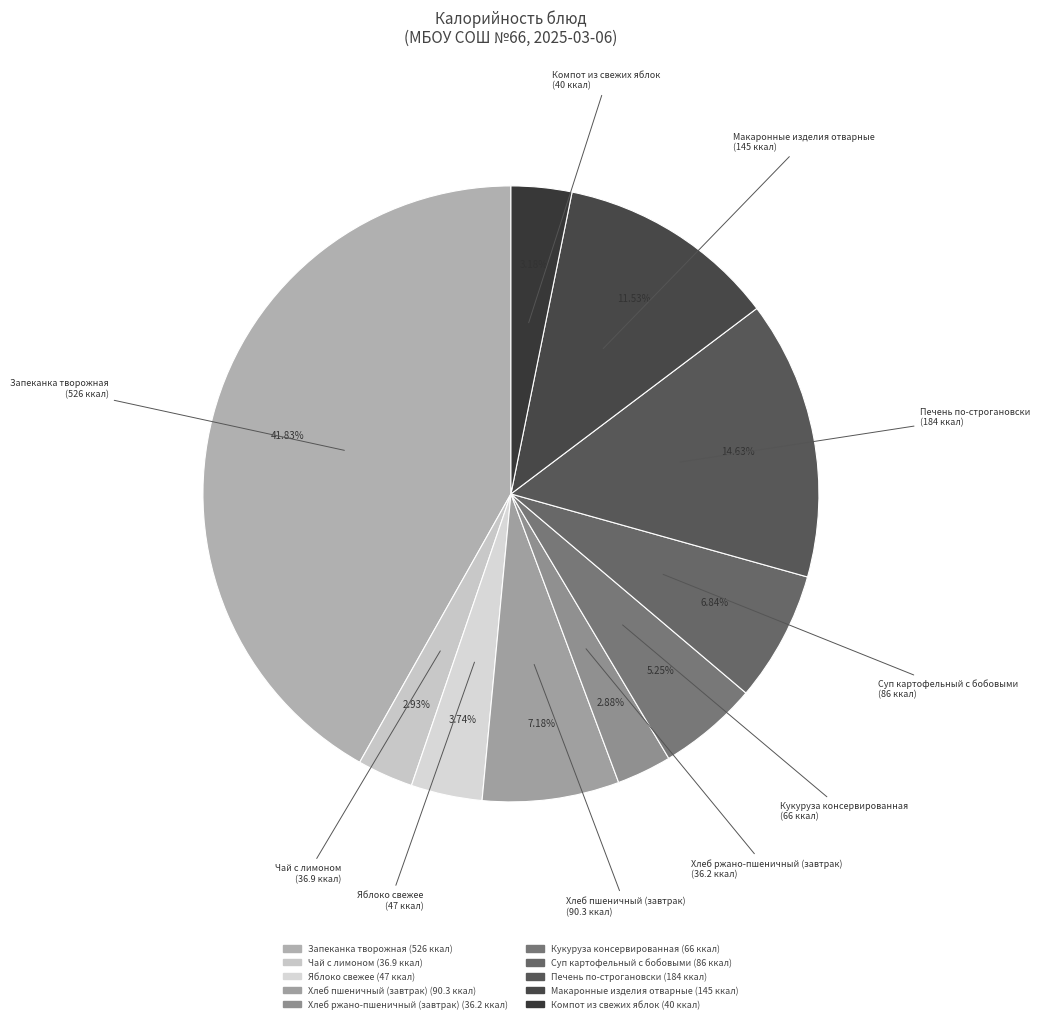

Approximately how many times larger is the value at Запеканка творожная compared to Хлеб ржано-пшеничный (завтрак)?

14.5